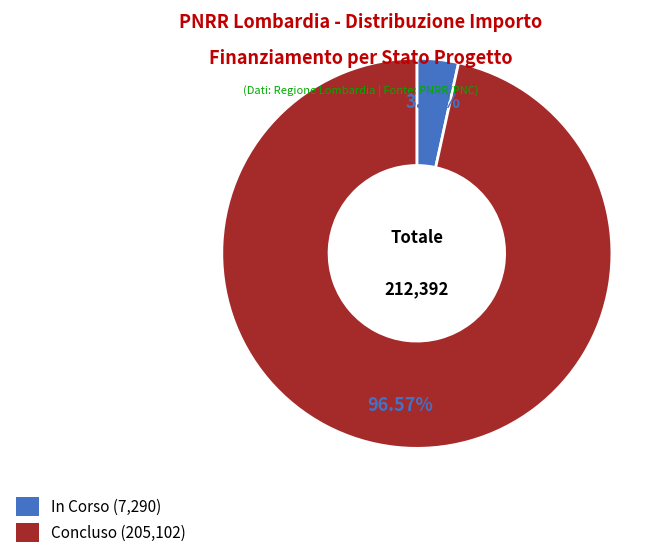

Is the sum of Concluso and In Corso greater than half?

Yes